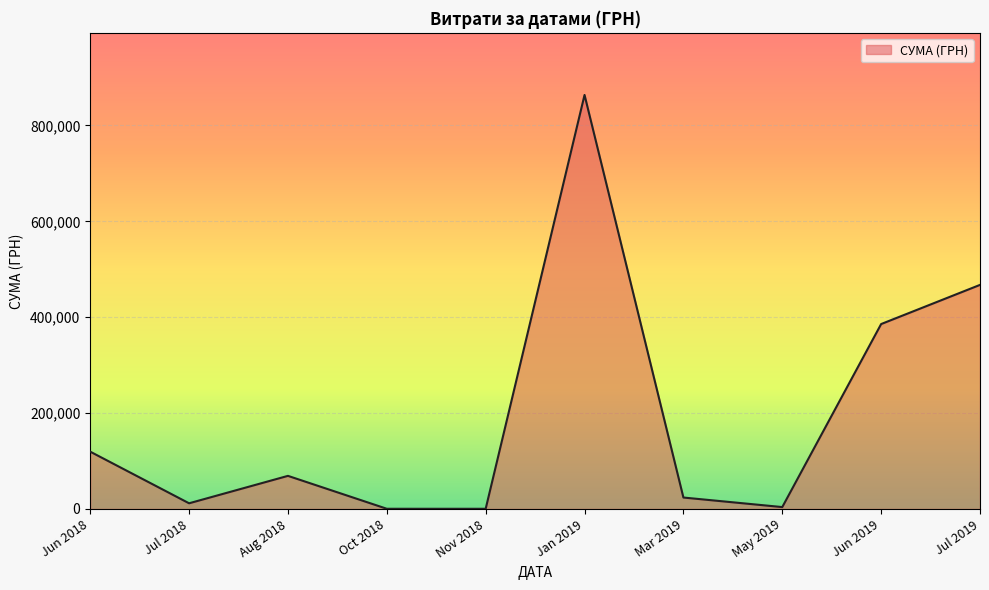

Which category has the highest value across all series?

Jan 2019